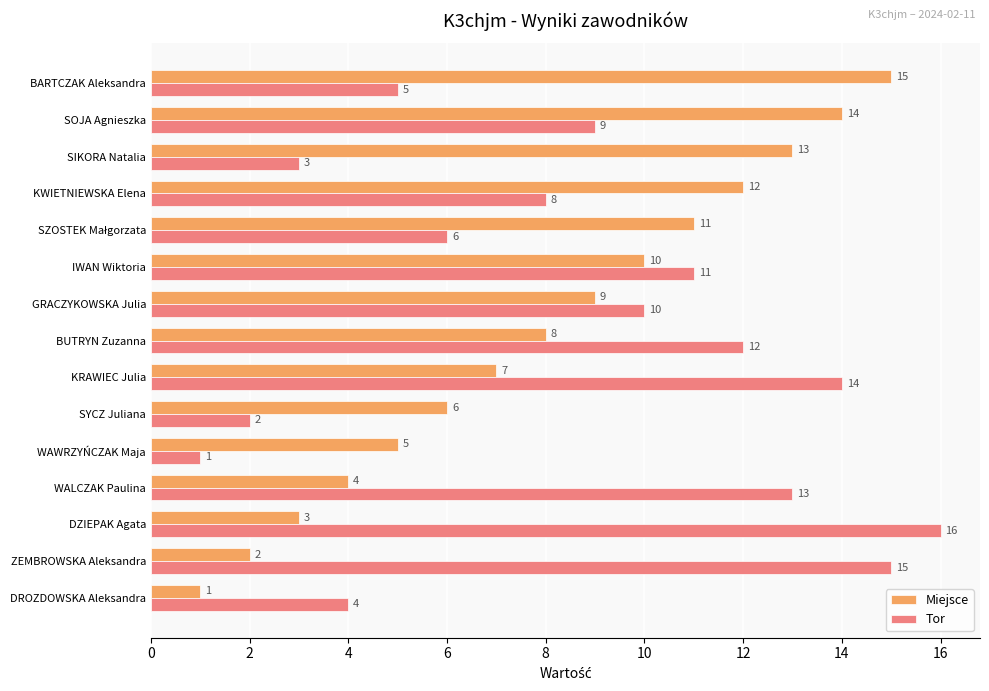

At which label is Tor closest to 8?

KWIETNIEWSKA Elena